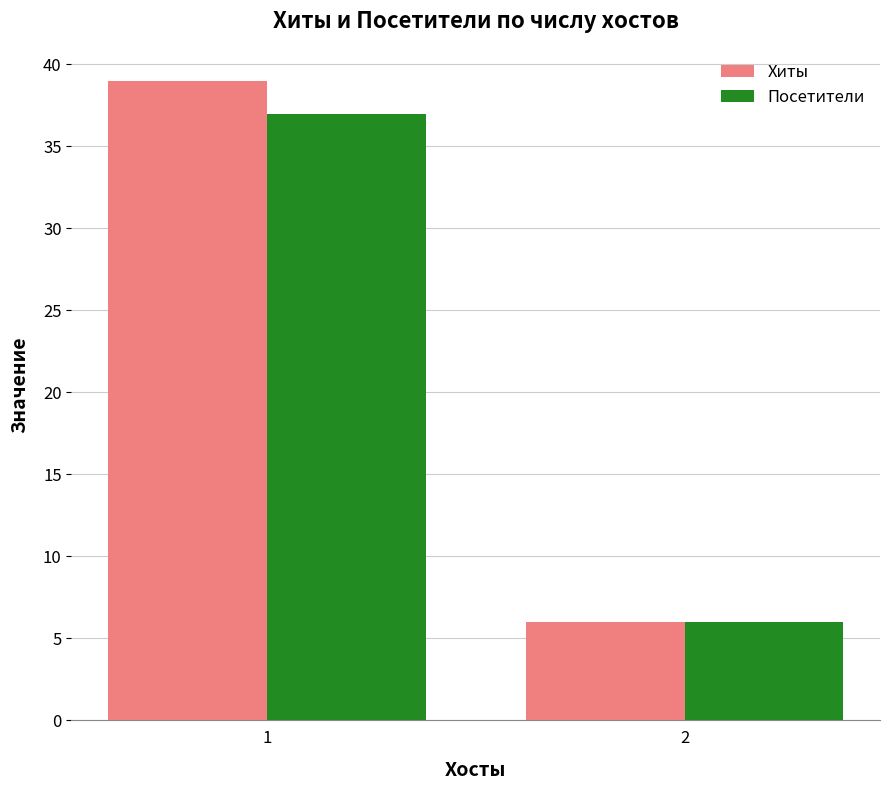

Count the Хиты values in the range 6 to 39.

2